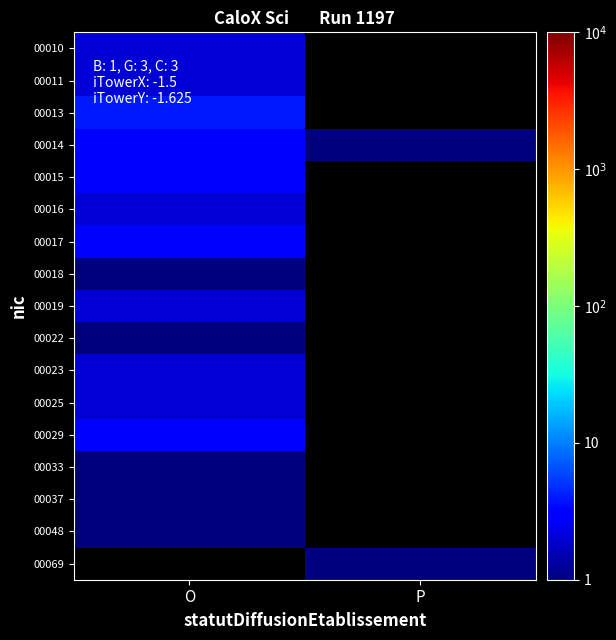

The 00014 series shows 4.7 at O. True or false?

False